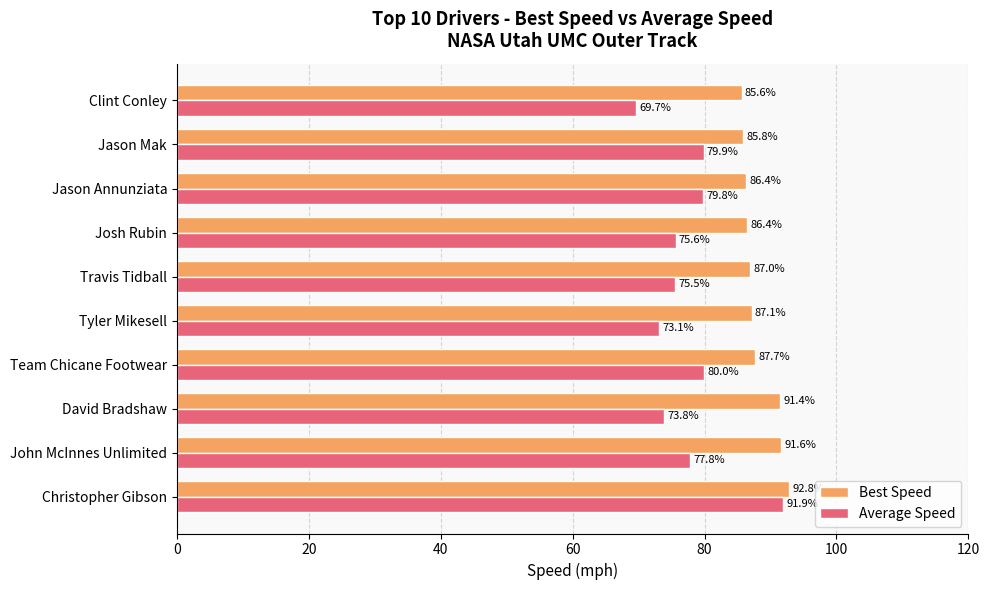

What is the difference between the Average Speed values at Tyler Mikesell and Josh Rubin?

2.5